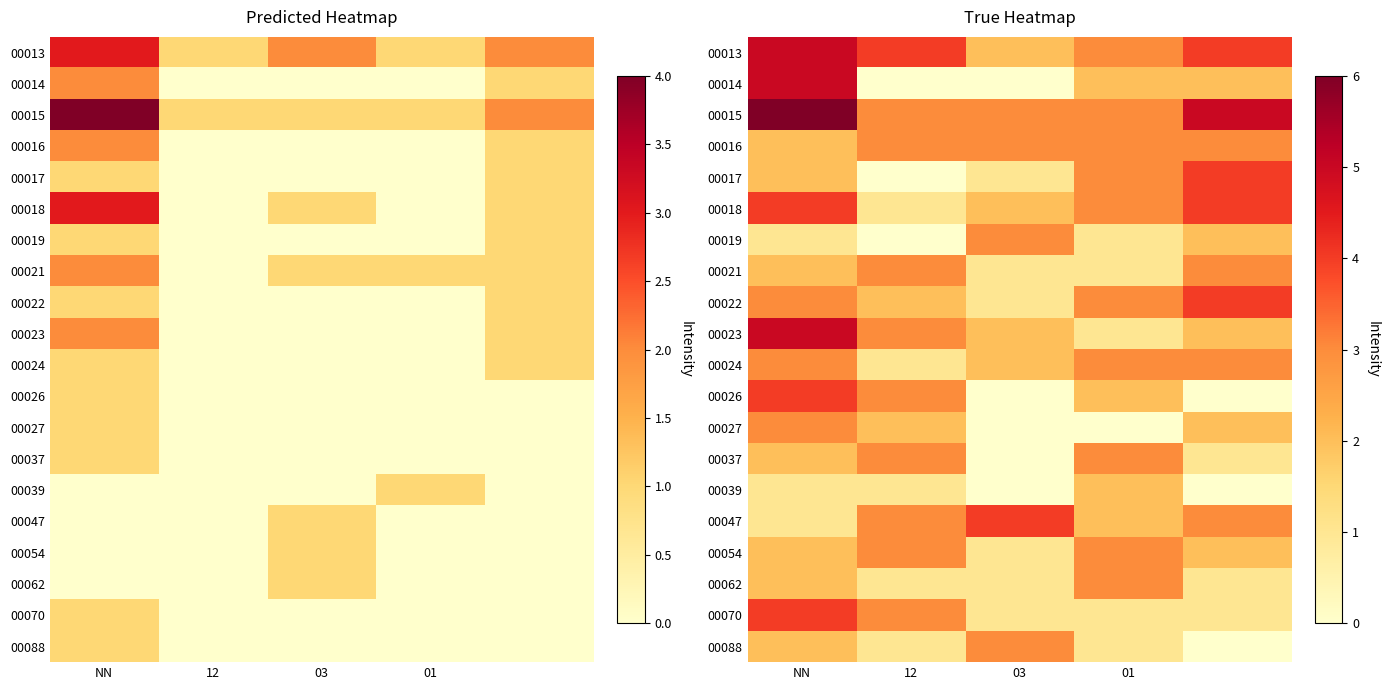

Which category has the highest value in the 00019 series?

03